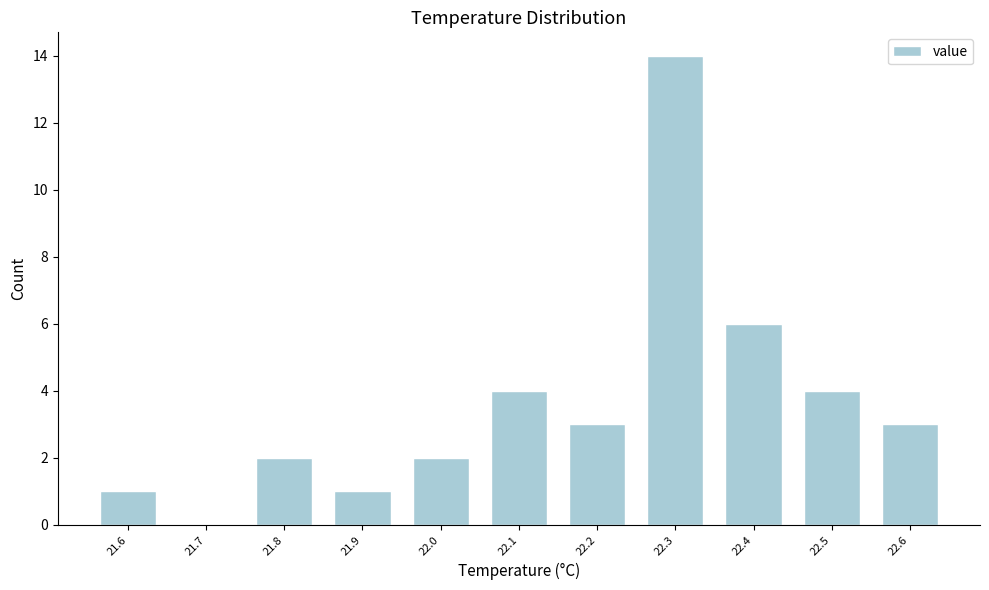

Reading left to right, list all the values displayed in this chart.

21.6=1	21.7=0	21.8=2	21.9=1	22.0=2	22.1=4	22.2=3	22.3=14	22.4=6	22.5=4	22.6=3